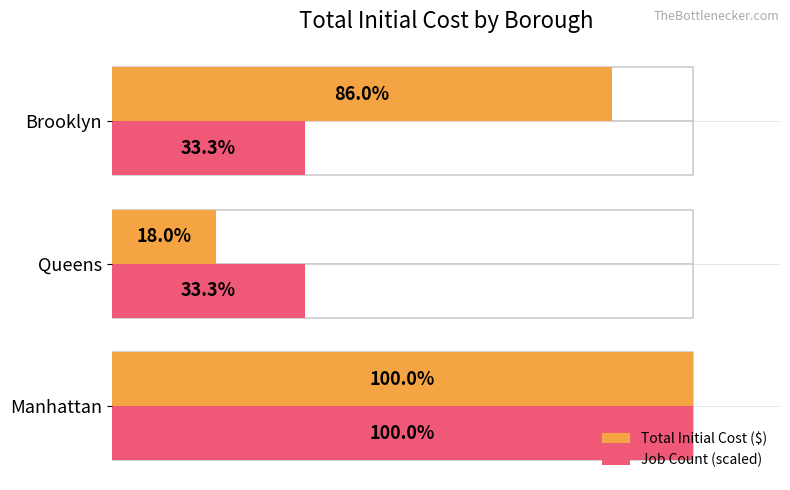

List the series in order of their peak value, lowest first.

Total Initial Cost ($), Job Count (scaled)